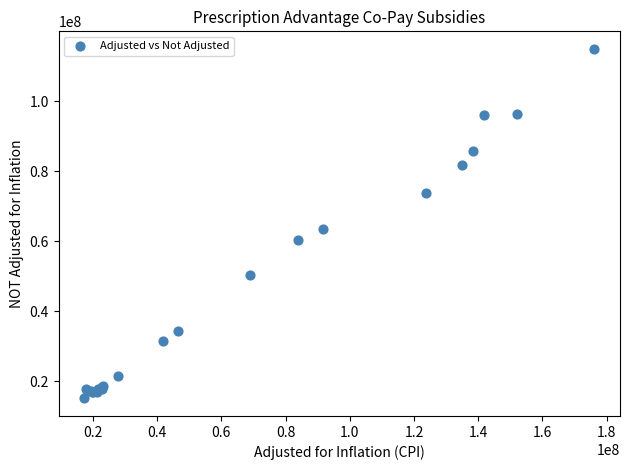

What Y value in the scatter plot is closest to 65050656?

63572979